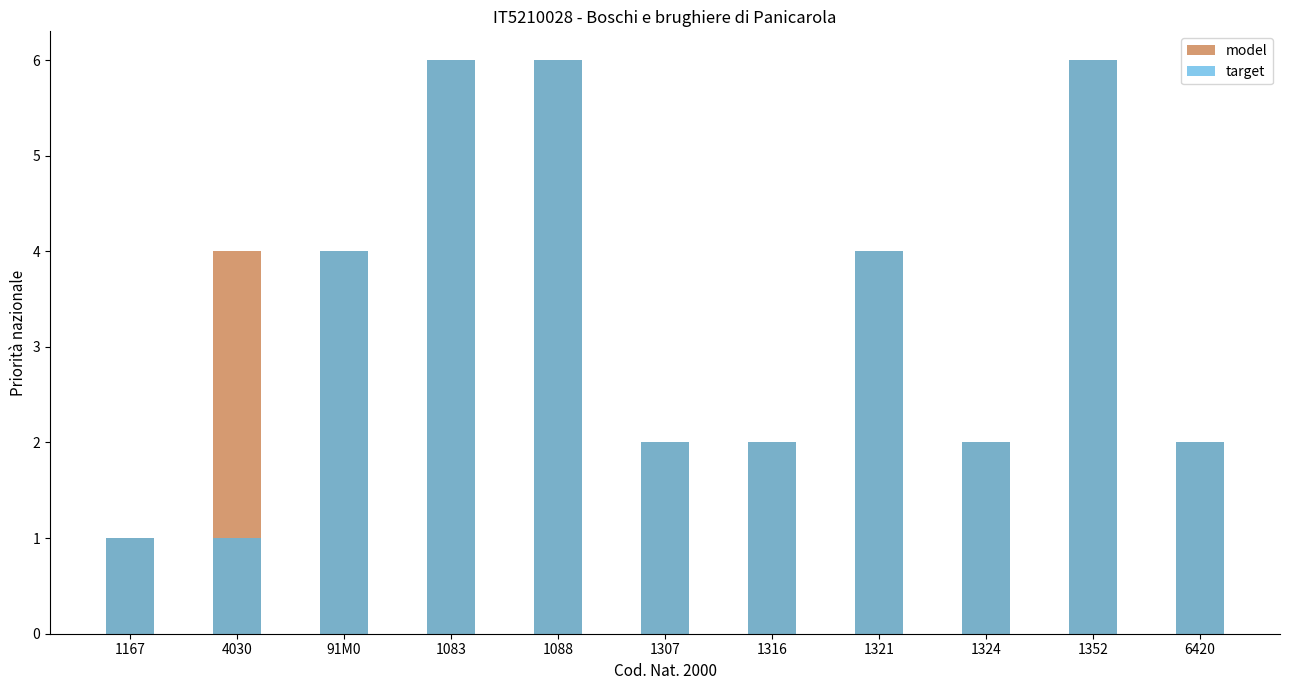

At which label does model reach its peak?

1083